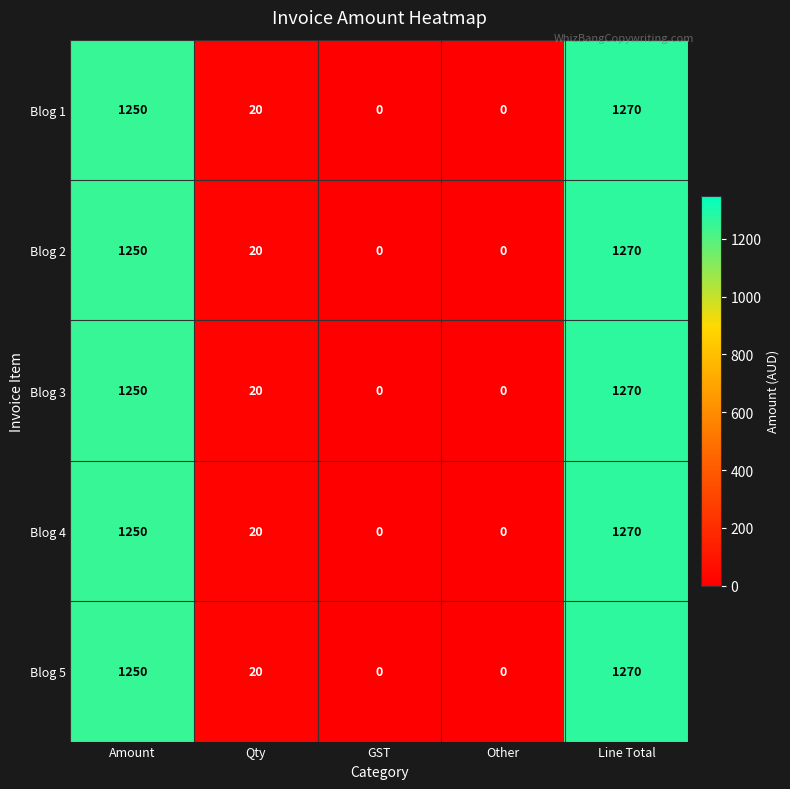

What is the difference between the maximum and minimum values in the Blog 1 series?

1270